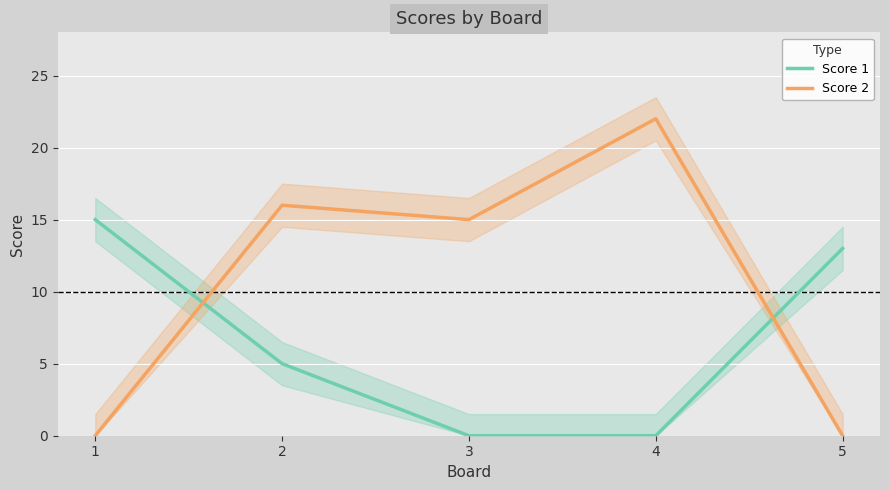

List the labels in order of Score 1 value, smallest first.

3, 4, 2, 5, 1